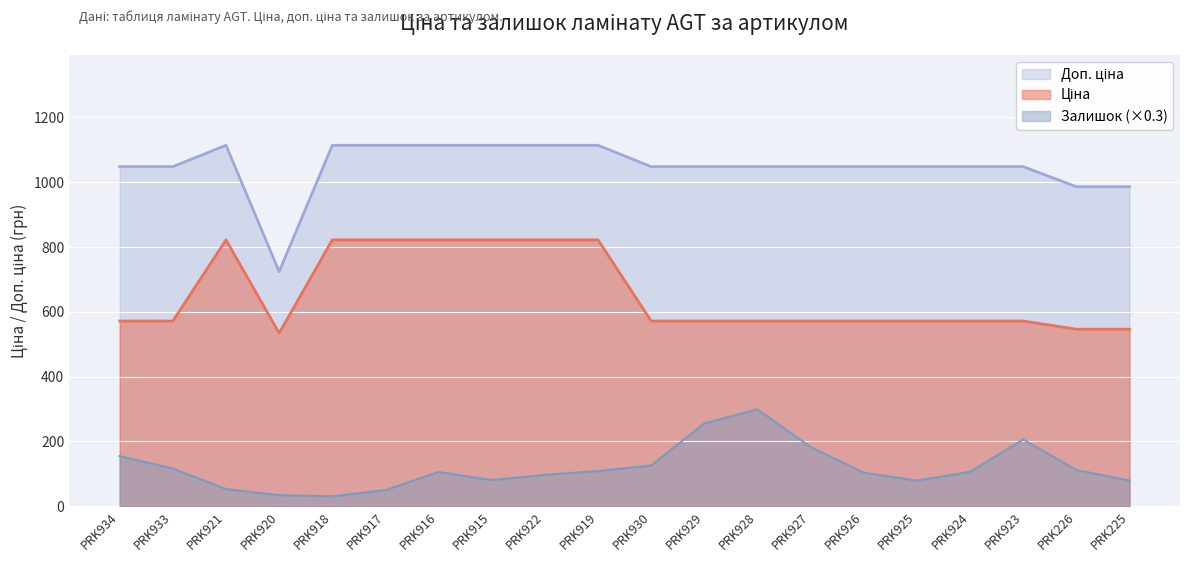

How many lines are shown in the chart?

3